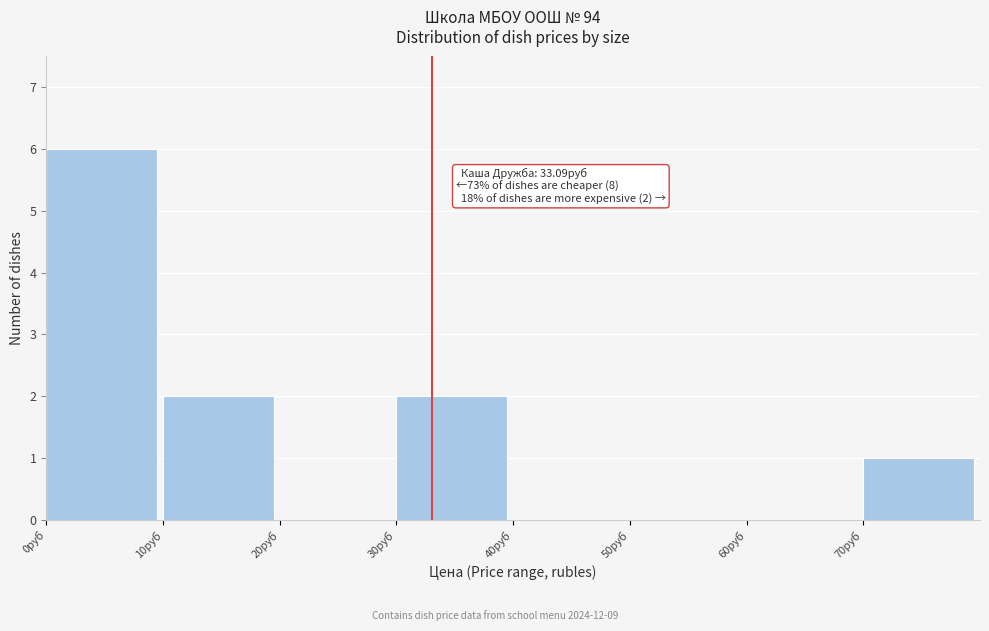

Over which range of the x-axis is the bar tallest?

0 to 10